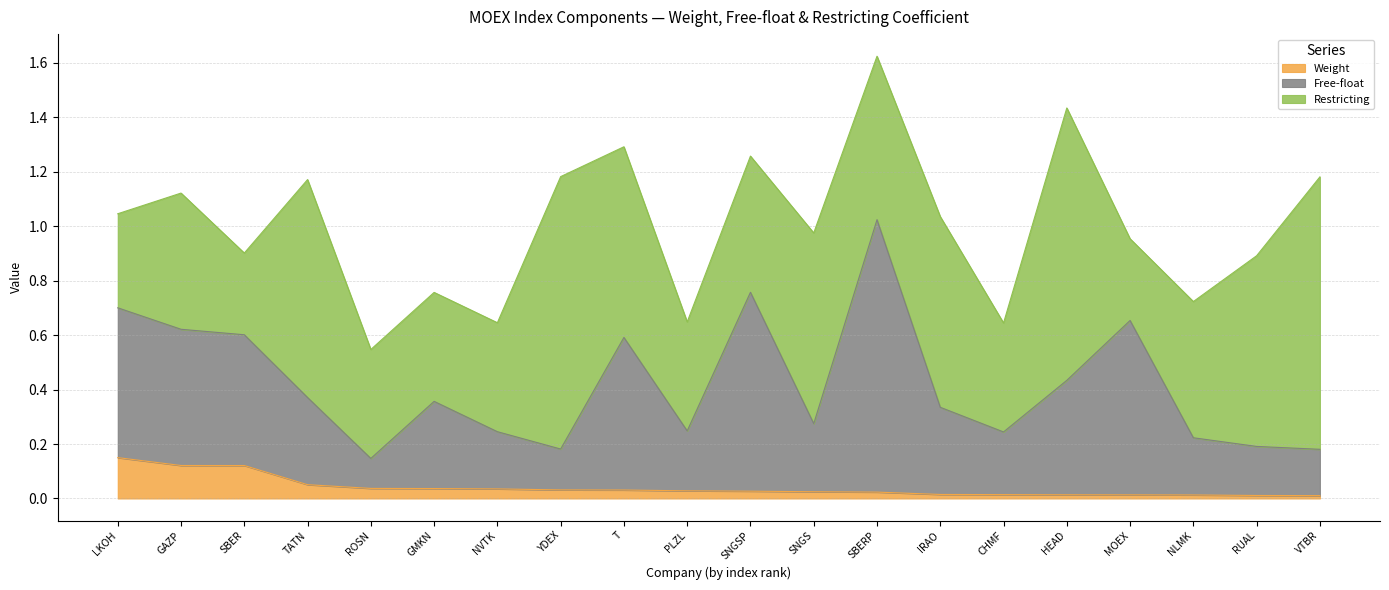

The value of Weight at YDEX is 0.0. True or false?

False